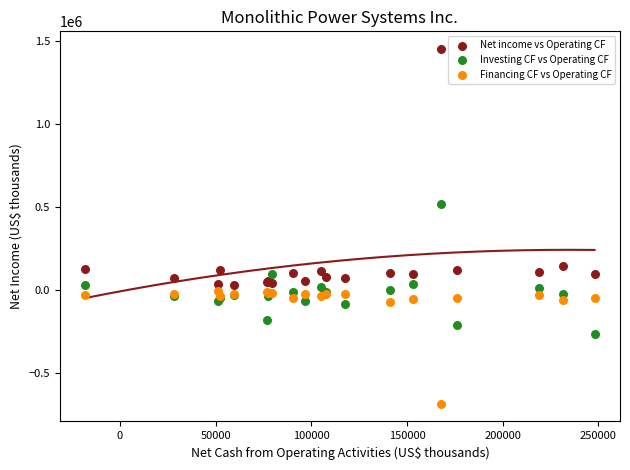

Which series has the largest Y range (max minus min)?

Net income vs Operating CF